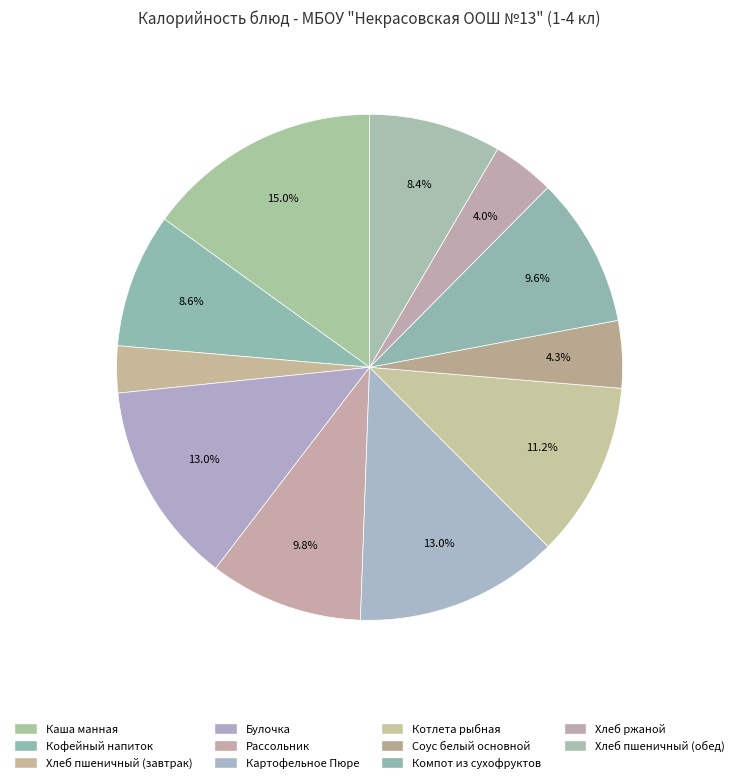

Count the number of slices in the pie.

11